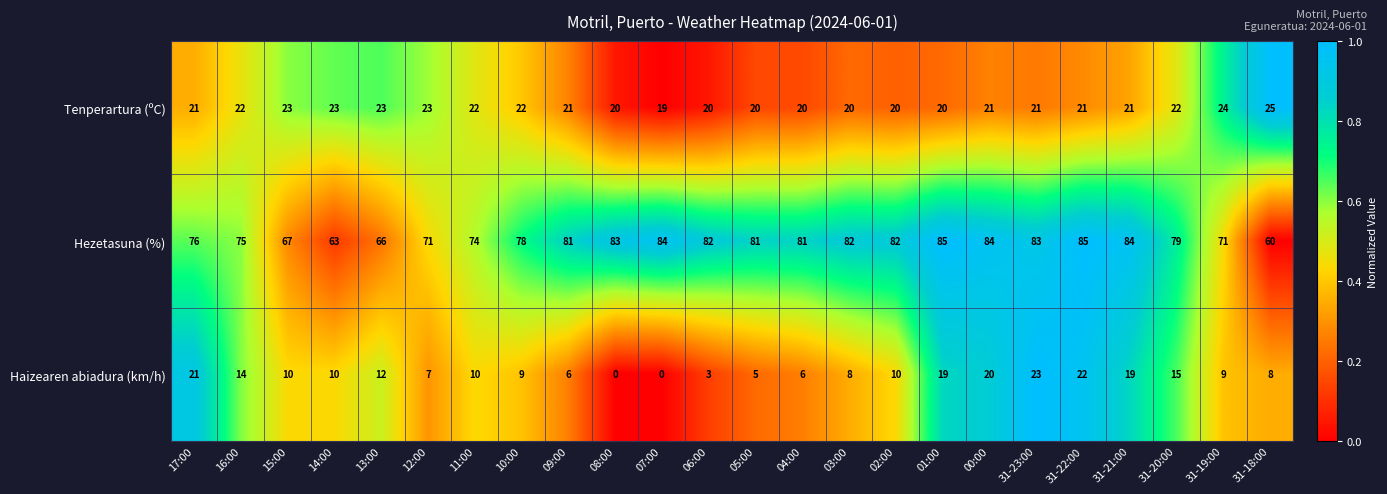

Between 31-23:00 and 31-22:00, which series saw the biggest shift?

Hezetasuna (%)